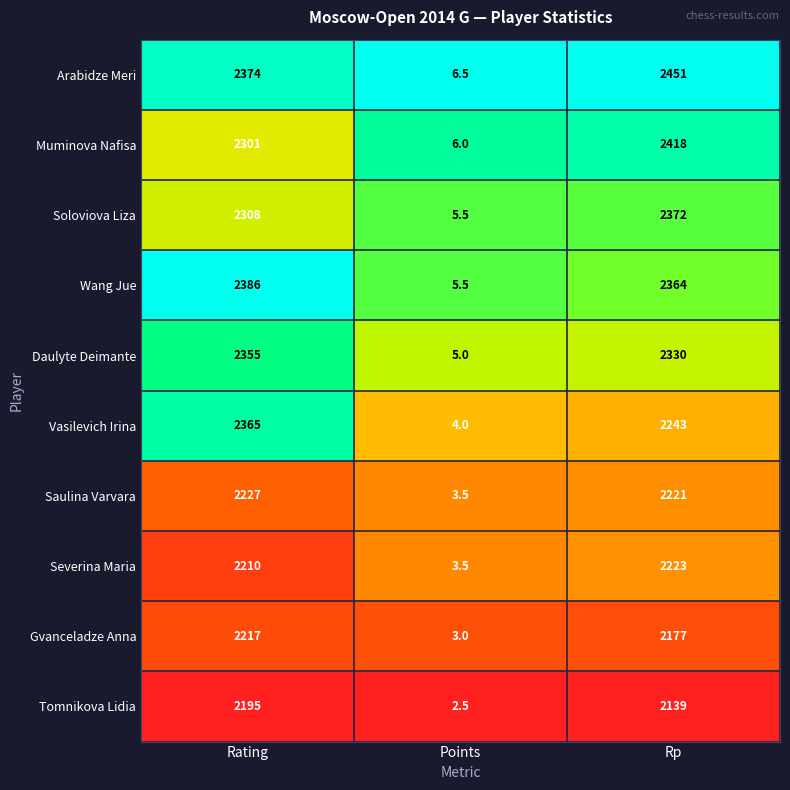

What is the sum of the Severina Maria values at Rating and Points?

2213.5